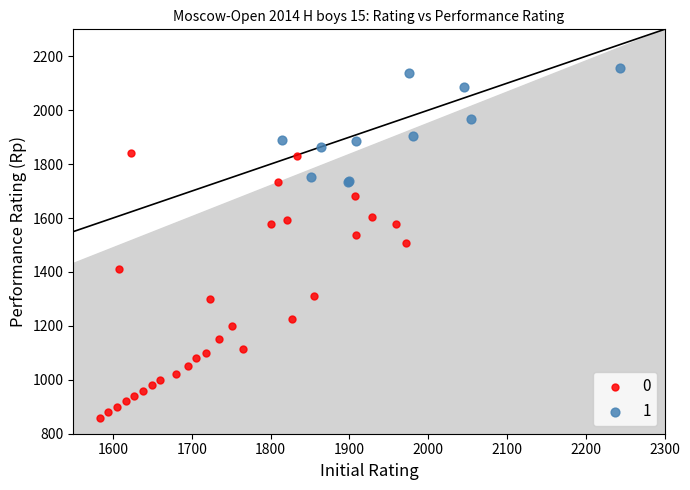

Which series has the largest Y range (max minus min)?

0